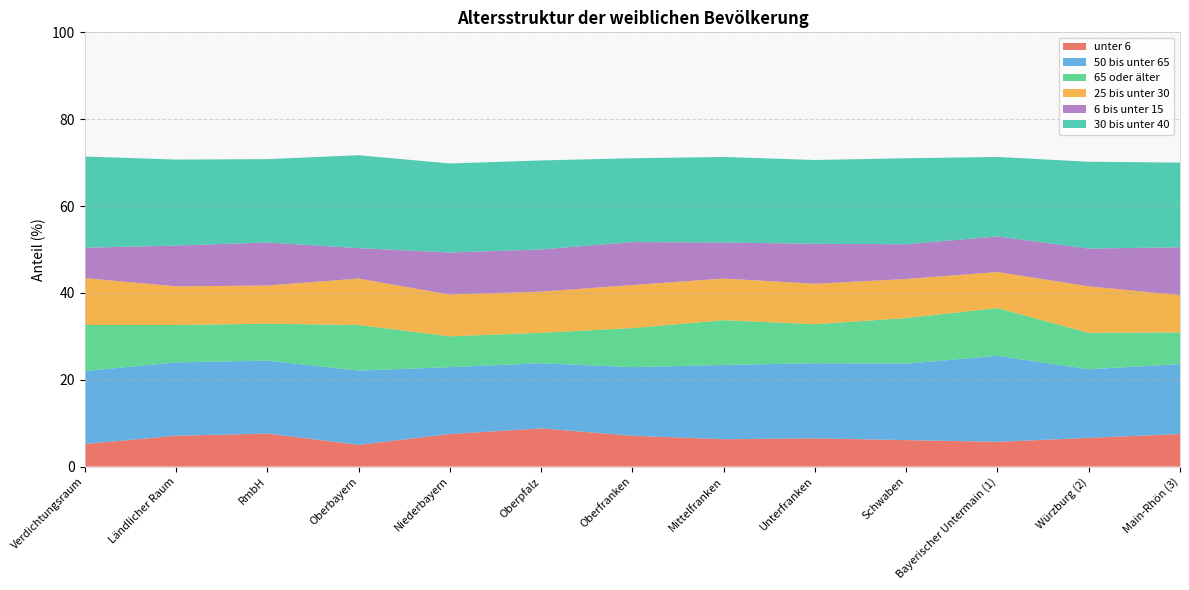

Reading right to left, what are all the values shown in this chart?

unter 6: Main-Rhön (3)=7.5	Würzburg (2)=6.6	Bayerischer Untermain (1)=5.7	Schwaben=6.1	Unterfranken=6.5	Mittelfranken=6.3	Oberfranken=7.1	Oberpfalz=8.8	Niederbayern=7.5	Oberbayern=5.0	RmbH=7.6	Ländlicher Raum=7.1	Verdichtungsraum=5.2
50 bis unter 65: Main-Rhön (3)=16.1	Würzburg (2)=15.8	Bayerischer Untermain (1)=19.8	Schwaben=17.6	Unterfranken=17.3	Mittelfranken=17.1	Oberfranken=15.8	Oberpfalz=15.0	Niederbayern=15.4	Oberbayern=17.1	RmbH=16.8	Ländlicher Raum=16.9	Verdichtungsraum=16.8
65 oder älter: Main-Rhön (3)=7.3	Würzburg (2)=8.4	Bayerischer Untermain (1)=11.0	Schwaben=10.5	Unterfranken=9.0	Mittelfranken=10.3	Oberfranken=9.0	Oberpfalz=7.0	Niederbayern=7.1	Oberbayern=10.5	RmbH=8.5	Ländlicher Raum=8.6	Verdichtungsraum=10.6
25 bis unter 30: Main-Rhön (3)=8.6	Würzburg (2)=10.7	Bayerischer Untermain (1)=8.3	Schwaben=9.0	Unterfranken=9.3	Mittelfranken=9.6	Oberfranken=9.9	Oberpfalz=9.5	Niederbayern=9.6	Oberbayern=10.7	RmbH=8.8	Ländlicher Raum=8.9	Verdichtungsraum=10.8
6 bis unter 15: Main-Rhön (3)=11.0	Würzburg (2)=8.7	Bayerischer Untermain (1)=8.2	Schwaben=8.0	Unterfranken=9.2	Mittelfranken=8.3	Oberfranken=9.9	Oberpfalz=9.7	Niederbayern=9.7	Oberbayern=7.0	RmbH=9.9	Ländlicher Raum=9.4	Verdichtungsraum=7.0
30 bis unter 40: Main-Rhön (3)=19.5	Würzburg (2)=20.0	Bayerischer Untermain (1)=18.3	Schwaben=19.8	Unterfranken=19.3	Mittelfranken=19.7	Oberfranken=19.3	Oberpfalz=20.5	Niederbayern=20.5	Oberbayern=21.4	RmbH=19.2	Ländlicher Raum=19.8	Verdichtungsraum=21.0